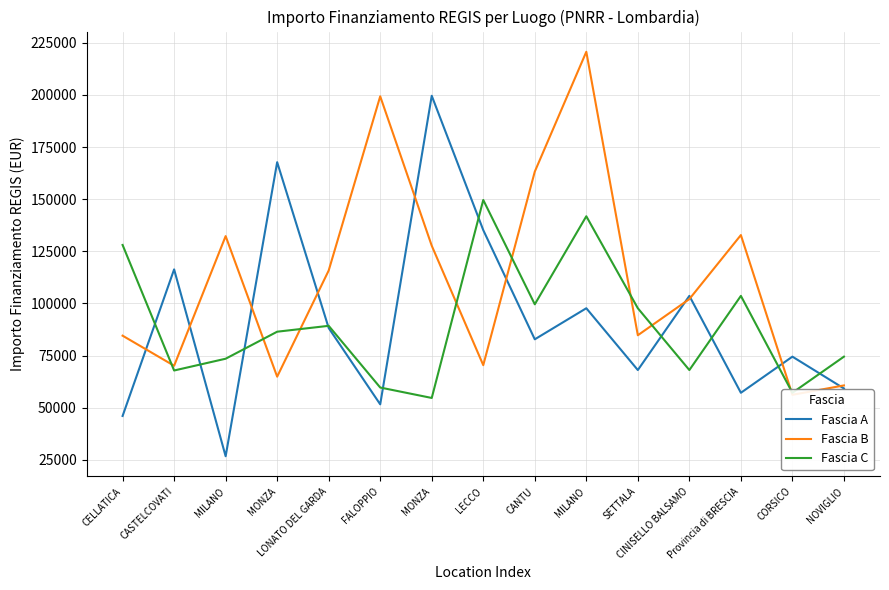

What is the difference between the highest and lowest values at SETTALA?

29637.1